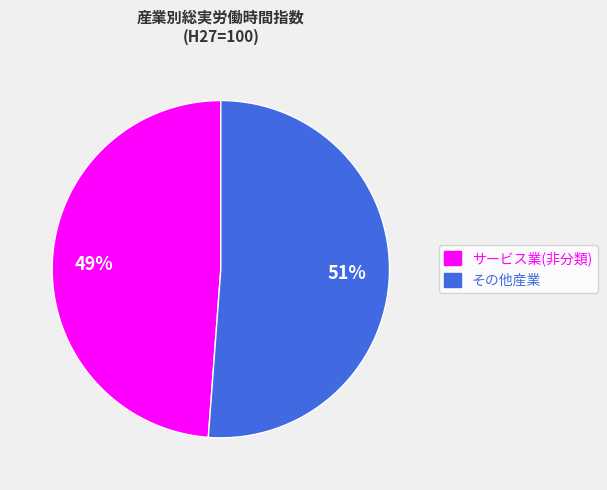

Between その他産業 and サービス業(非分類), which is larger?

その他産業